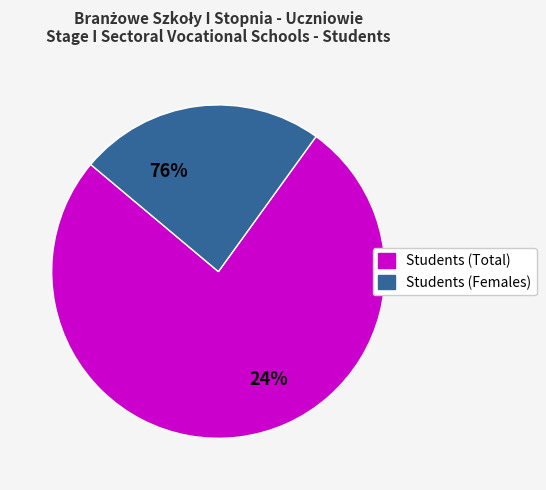

What percentage is the Students (Females) slice, to the nearest percent?

24%